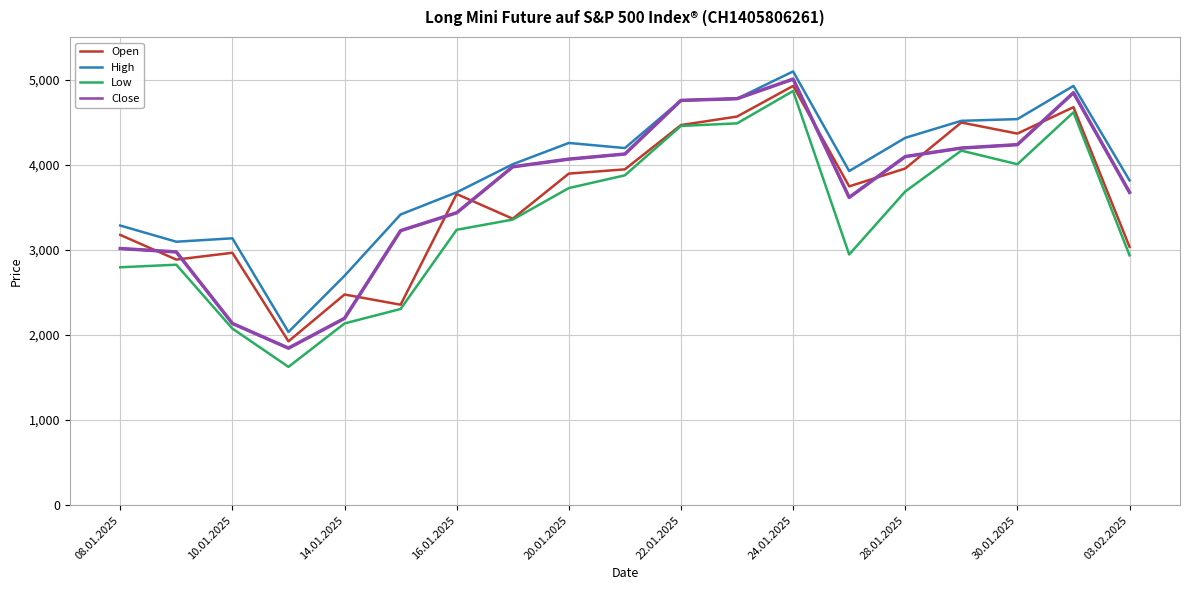

What is the minimum value for High?

2035